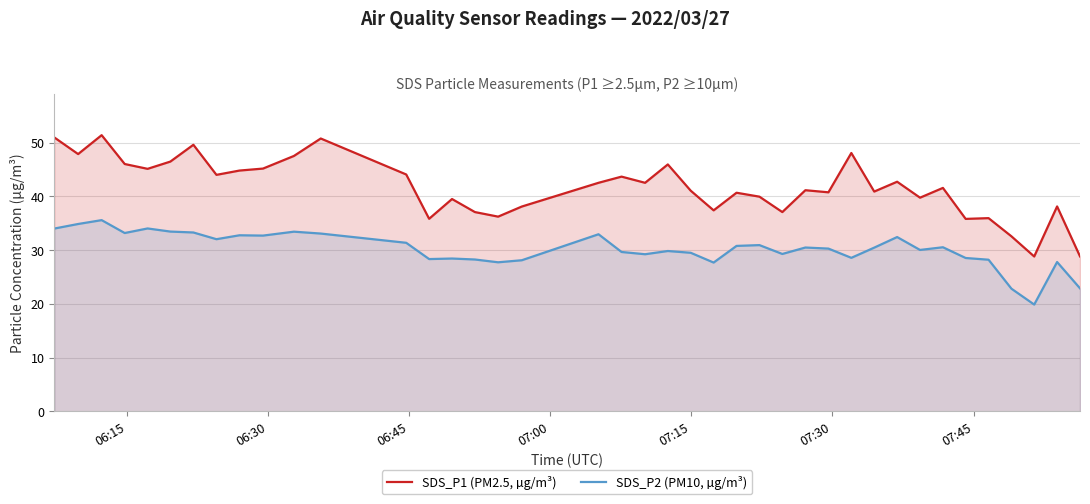

What is the difference between the maximum and minimum values in the SDS_P2 (PM10, µg/m³) series?

15.7